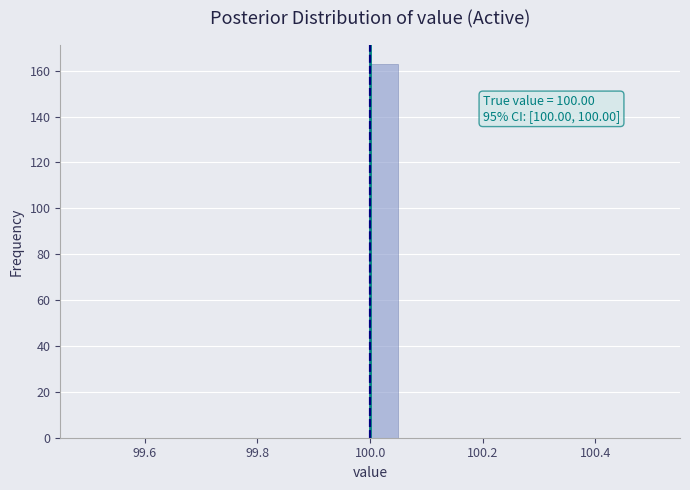

Read against the x-axis, roughly where is the centre of the tallest bar?

100.02